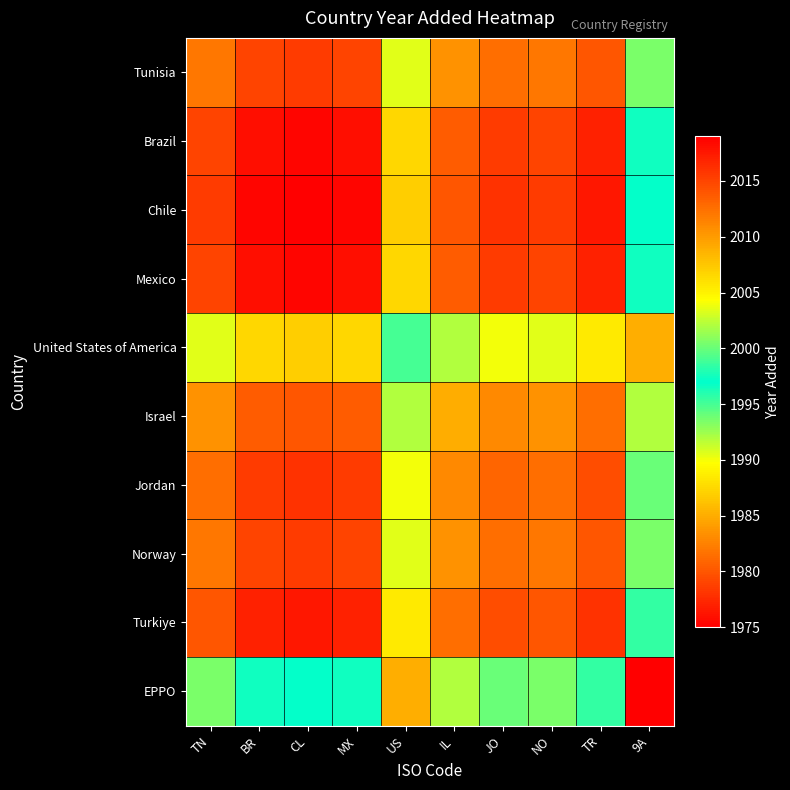

What is the smallest value displayed?

1975.0